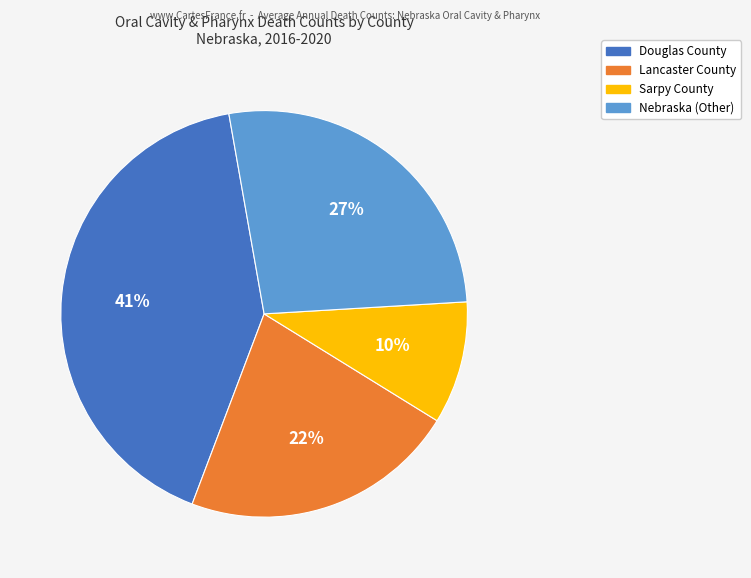

To the nearest percent, what portion does Douglas County represent?

41%